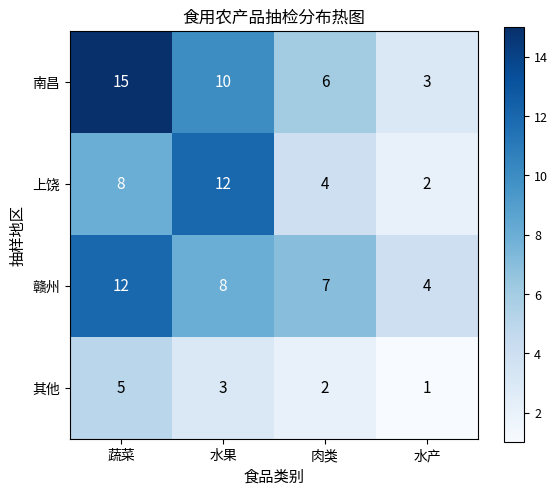

Rank the categories by 其他 value from lowest to highest.

水产, 肉类, 水果, 蔬菜